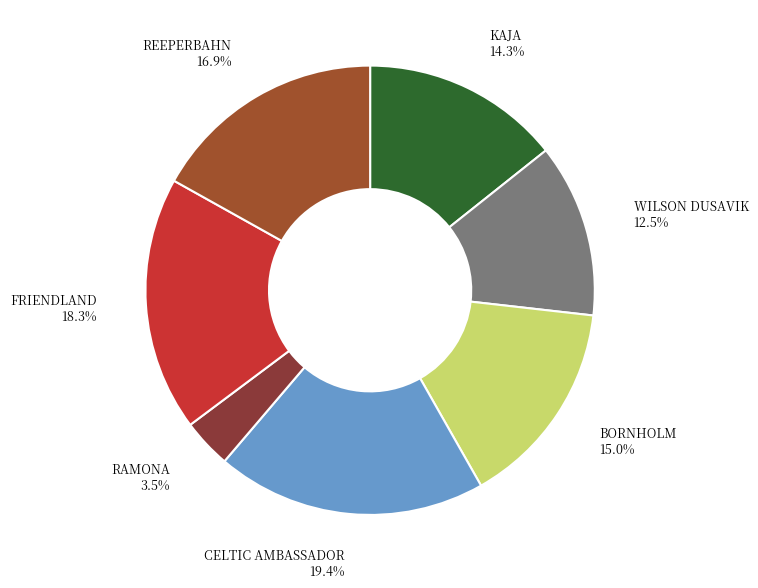

Does CELTIC AMBASSADOR account for over 50% of the chart?

No